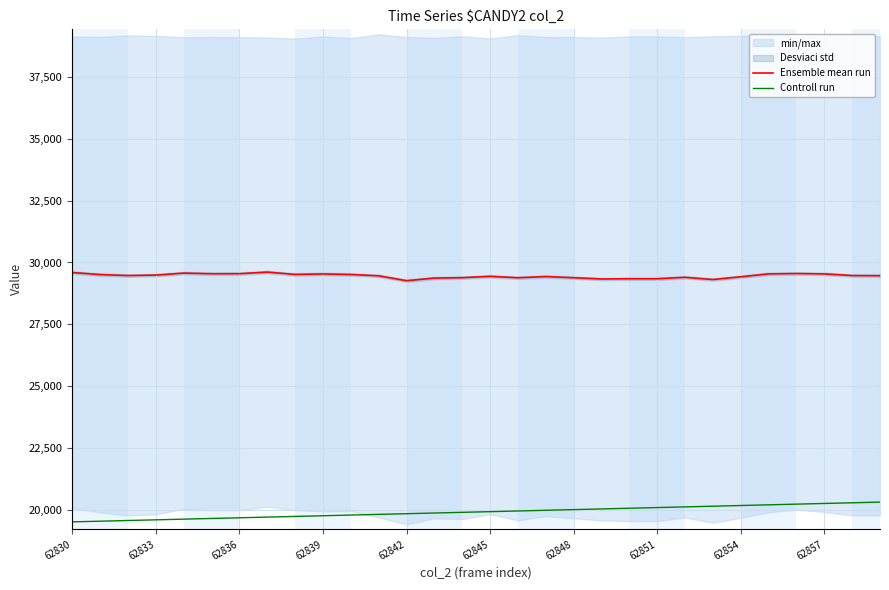

Which category has the lowest value across all series?

62830